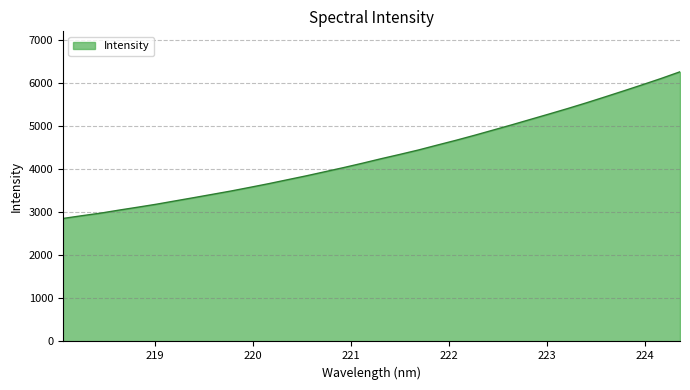

Does the chart display data point markers on the line(s)?

No